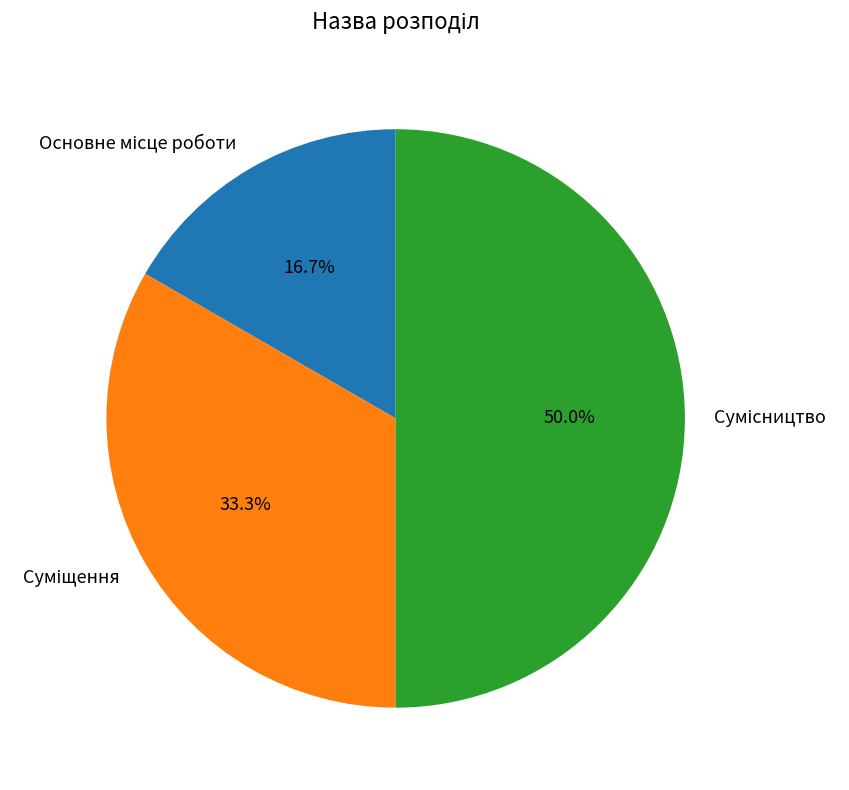

What percentage is the Сумісництво slice, to the nearest percent?

50%